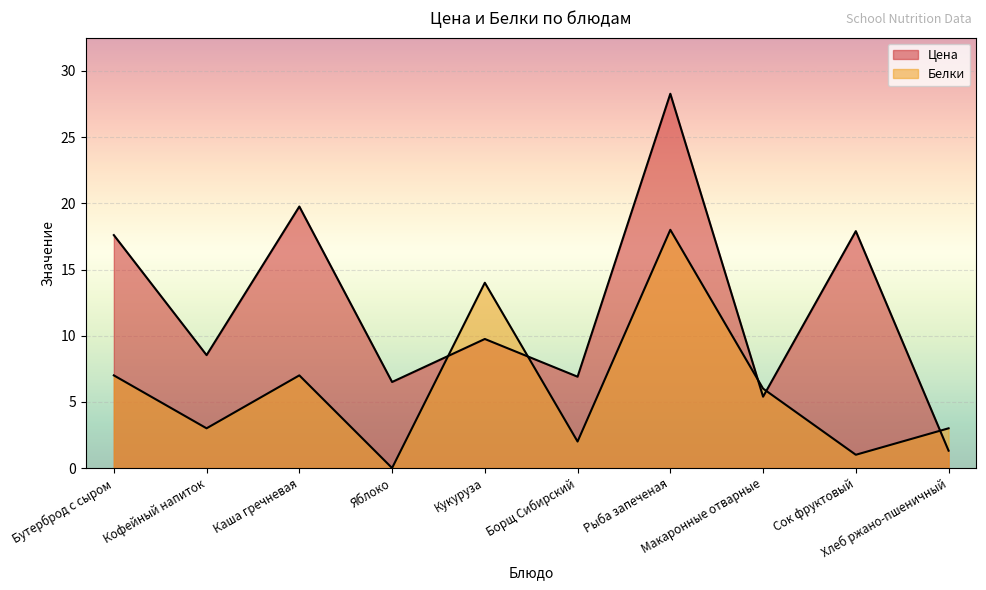

True or false: Цена and Белки cross at least once.

True